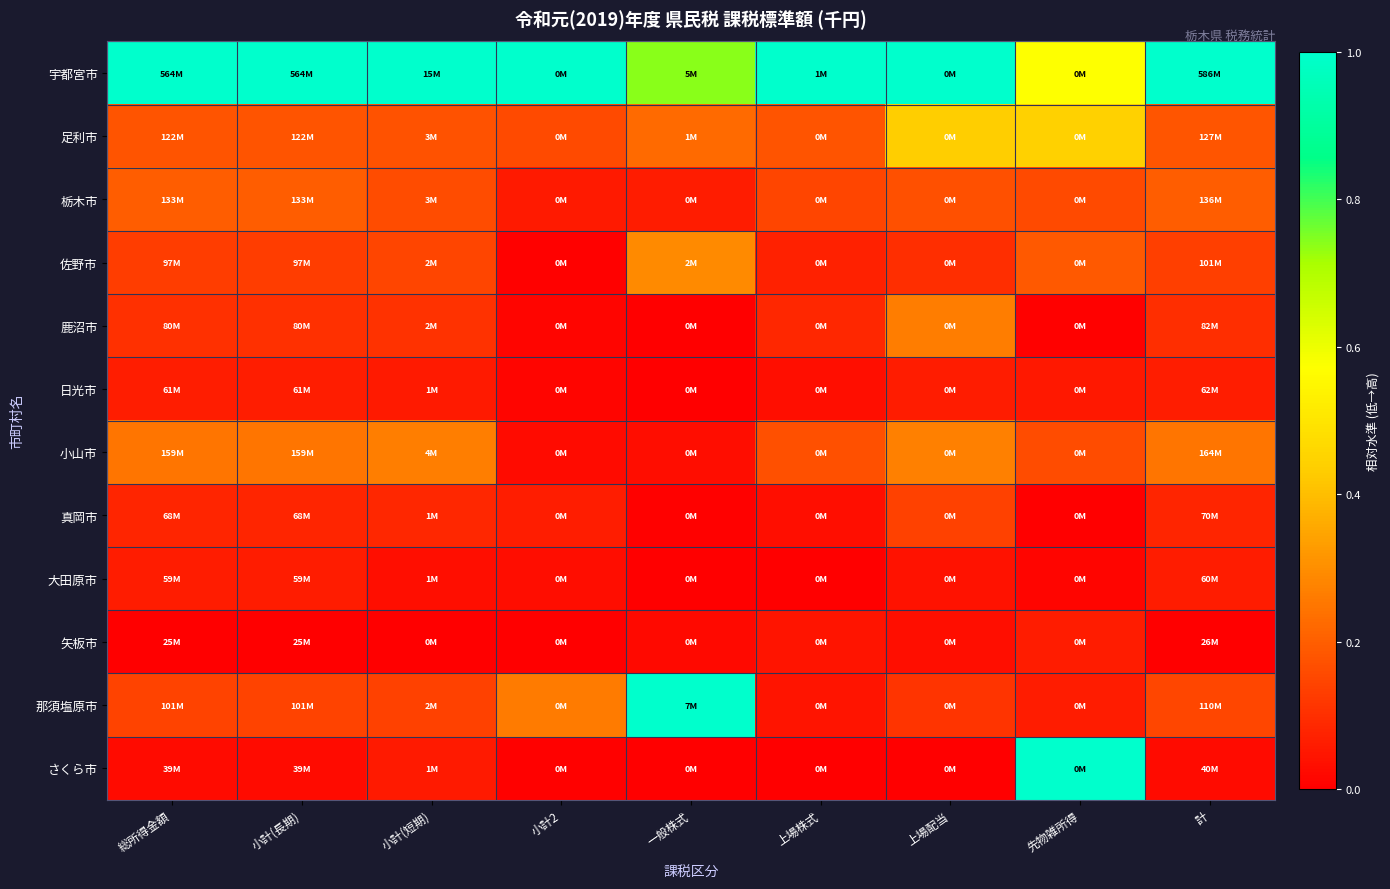

Reading right to left, list all the values displayed in this chart.

宇都宮市: 計=1.0	先物雑所得=0.6	上場配当=1.0	上場株式=1.0	一般株式=0.7	小計2=1.0	小計(短期)=1.0	小計(長期)=1.0	総所得金額=1.0
足利市: 計=0.2	先物雑所得=0.4	上場配当=0.4	上場株式=0.2	一般株式=0.2	小計2=0.2	小計(短期)=0.2	小計(長期)=0.2	総所得金額=0.2
栃木市: 計=0.2	先物雑所得=0.2	上場配当=0.2	上場株式=0.1	一般株式=0.1	小計2=0.1	小計(短期)=0.2	小計(長期)=0.2	総所得金額=0.2
佐野市: 計=0.1	先物雑所得=0.2	上場配当=0.1	上場株式=0.1	一般株式=0.3	小計2=0.0	小計(短期)=0.1	小計(長期)=0.1	総所得金額=0.1
鹿沼市: 計=0.1	先物雑所得=0.0	上場配当=0.3	上場株式=0.1	一般株式=0.0	小計2=0.0	小計(短期)=0.1	小計(長期)=0.1	総所得金額=0.1
日光市: 計=0.1	先物雑所得=0.1	上場配当=0.1	上場株式=0.0	一般株式=0.0	小計2=0.0	小計(短期)=0.1	小計(長期)=0.1	総所得金額=0.1
小山市: 計=0.2	先物雑所得=0.2	上場配当=0.3	上場株式=0.2	一般株式=0.0	小計2=0.0	小計(短期)=0.3	小計(長期)=0.2	総所得金額=0.2
真岡市: 計=0.1	先物雑所得=0.0	上場配当=0.1	上場株式=0.0	一般株式=0.0	小計2=0.1	小計(短期)=0.1	小計(長期)=0.1	総所得金額=0.1
大田原市: 計=0.1	先物雑所得=0.0	上場配当=0.0	上場株式=0.0	一般株式=0.0	小計2=0.0	小計(短期)=0.0	小計(長期)=0.1	総所得金額=0.1
矢板市: 計=0.0	先物雑所得=0.1	上場配当=0.0	上場株式=0.0	一般株式=0.0	小計2=0.0	小計(短期)=0.0	小計(長期)=0.0	総所得金額=0.0
那須塩原市: 計=0.2	先物雑所得=0.1	上場配当=0.1	上場株式=0.0	一般株式=1.0	小計2=0.3	小計(短期)=0.1	小計(長期)=0.1	総所得金額=0.1
さくら市: 計=0.0	先物雑所得=1.0	上場配当=0.0	上場株式=0.0	一般株式=0.0	小計2=0.0	小計(短期)=0.1	小計(長期)=0.0	総所得金額=0.0